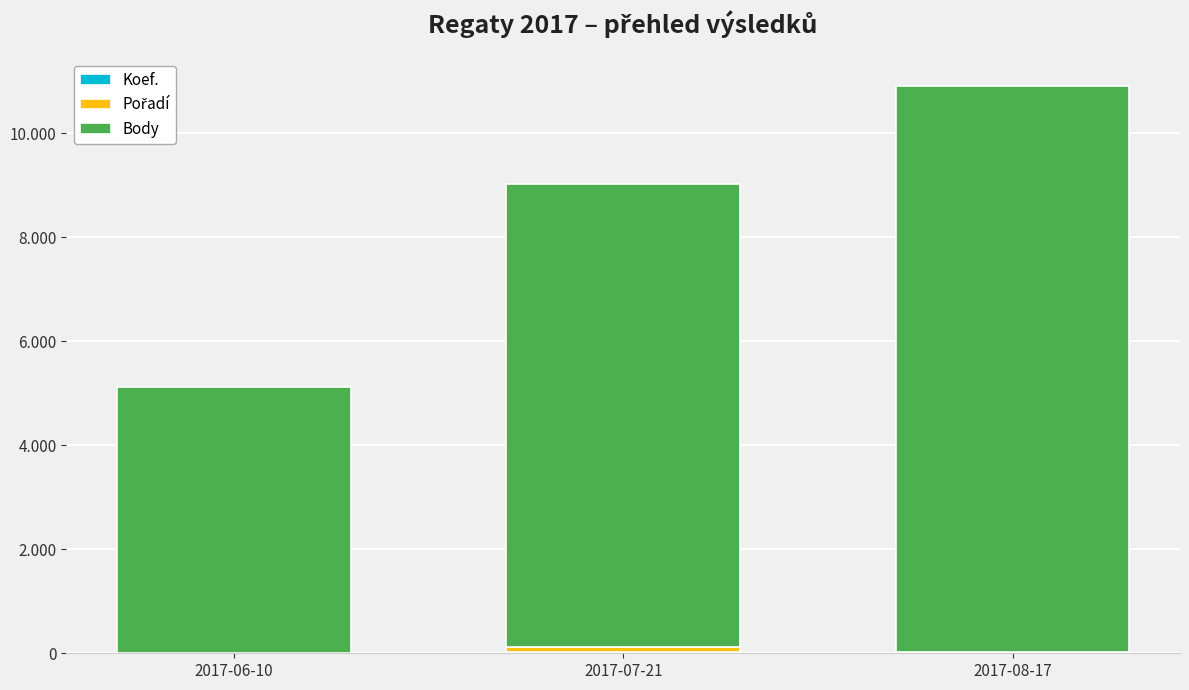

At which label is Pořadí closest to 49?

2017-08-17